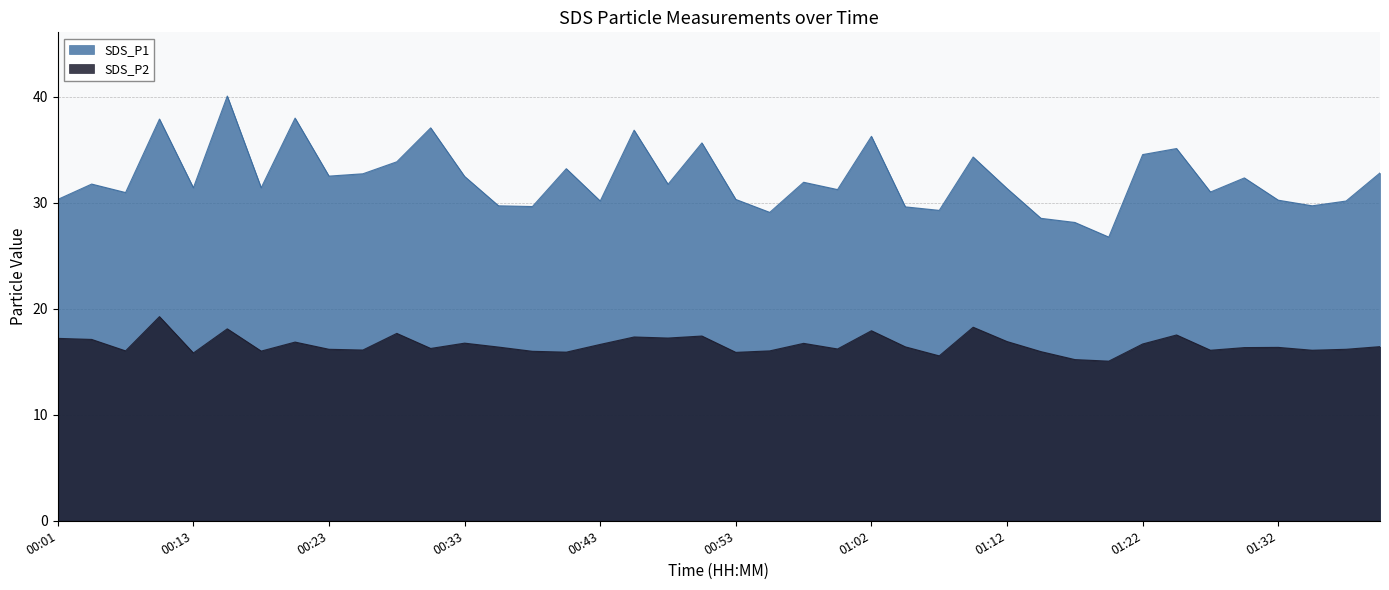

The SDS_P2 series shows 27.2 at 00:58. True or false?

False